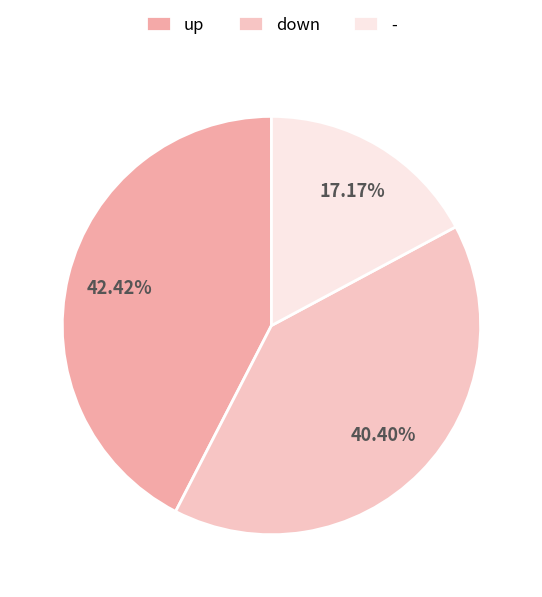

How many slices are in this pie chart?

3